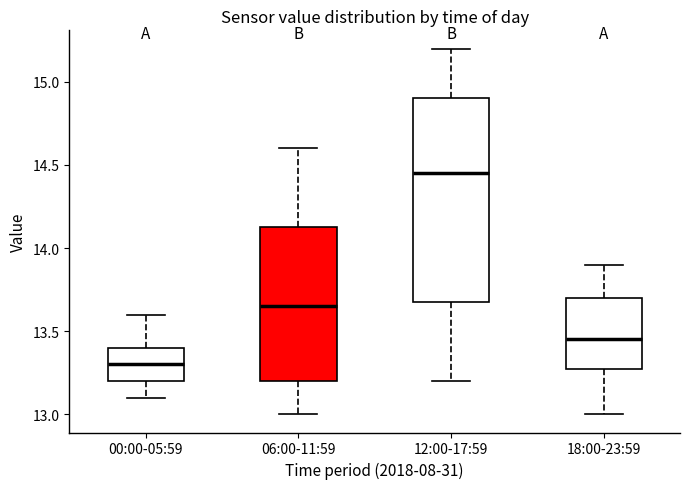

Which box's median line is the highest?

12:00-17:59